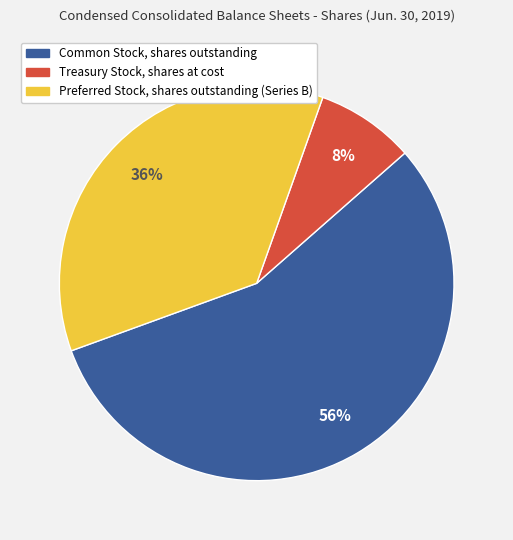

Which has a higher value, Treasury Stock, shares at cost or Common Stock, shares outstanding?

Common Stock, shares outstanding